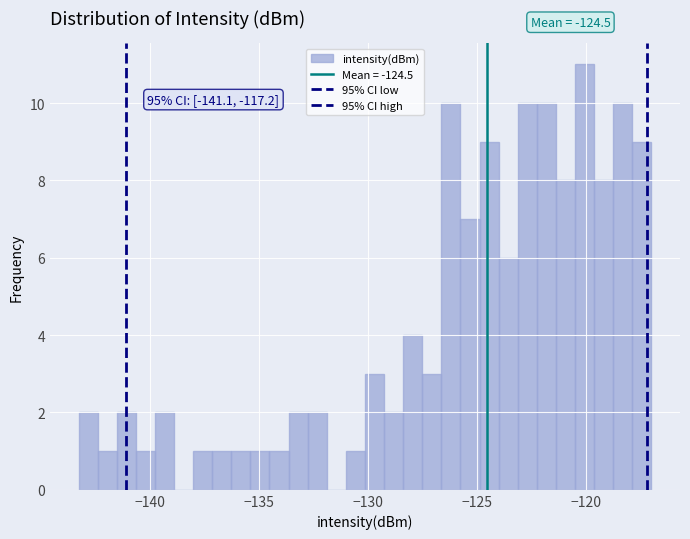

Read against the x-axis, roughly where is the centre of the tallest bar?

-120.0